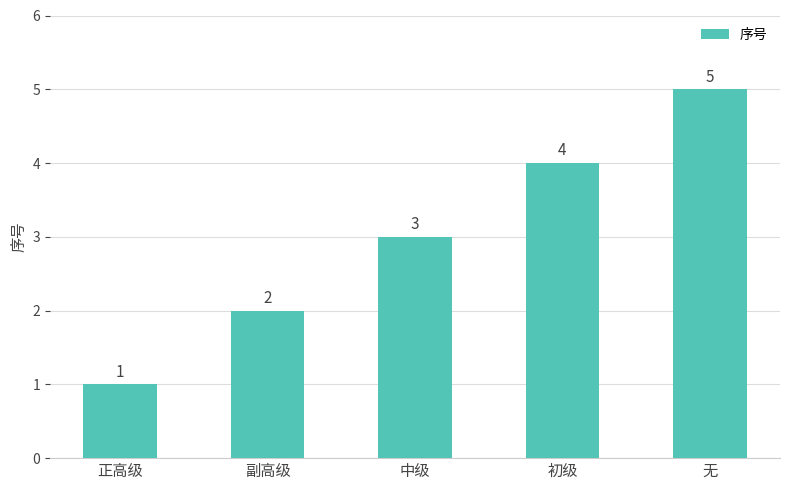

True or false: the data shows 3 at 中级.

True